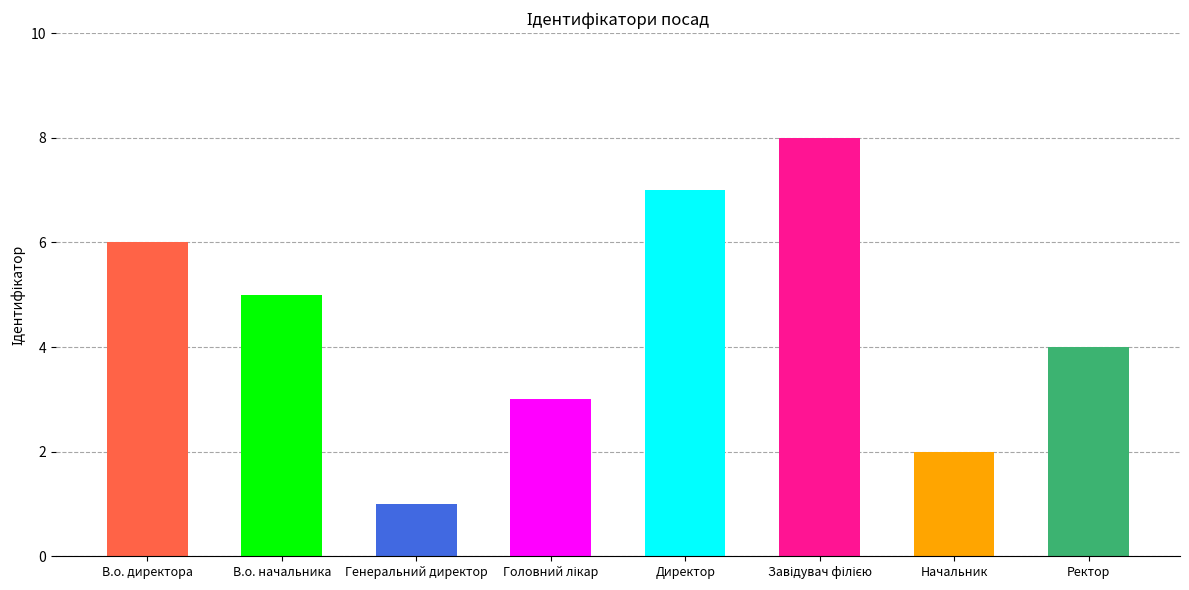

Reading left to right, extract all data points from this chart.

В.о. директора=6	В.о. начальника=5	Генеральний директор=1	Головний лікар=3	Директор=7	Завідувач філією=8	Начальник=2	Ректор=4